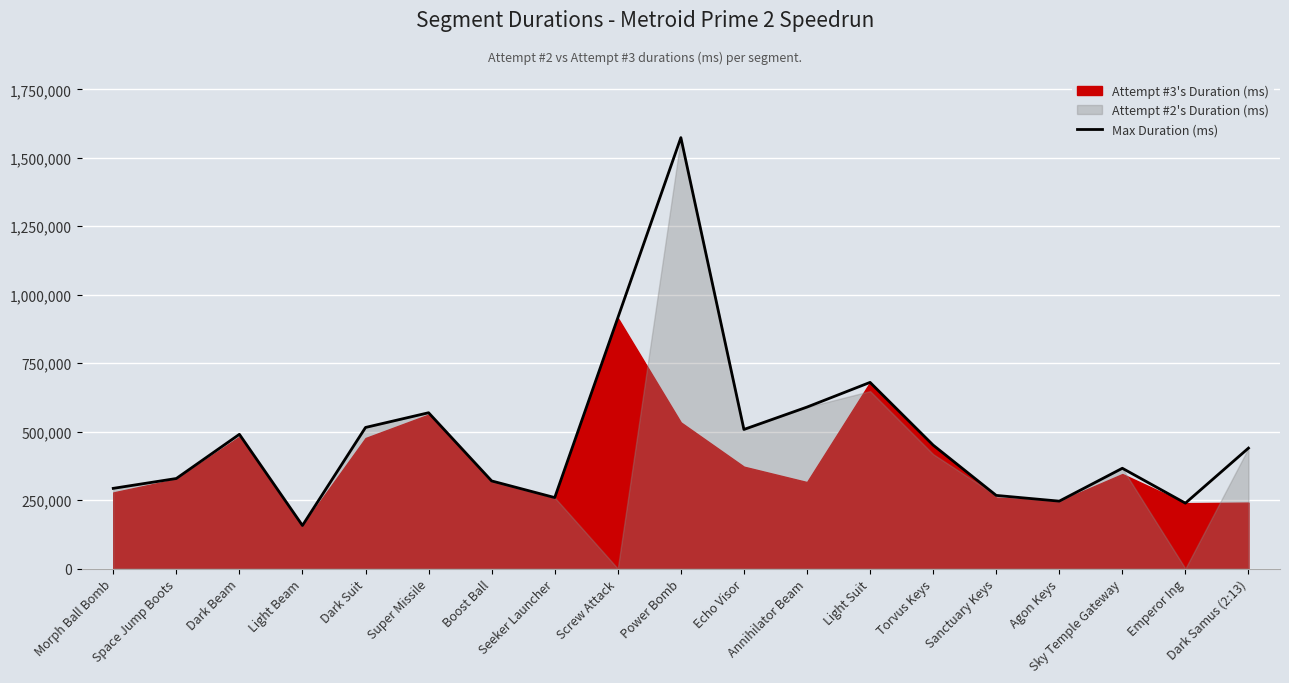

How many data points are less than 439745?

9